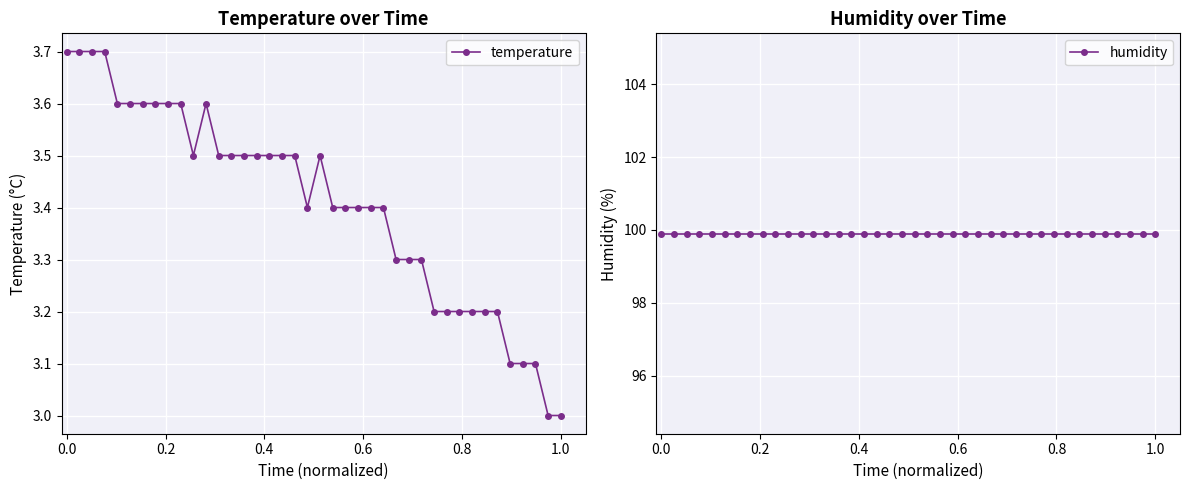

What is the maximum value for temperature?

3.7